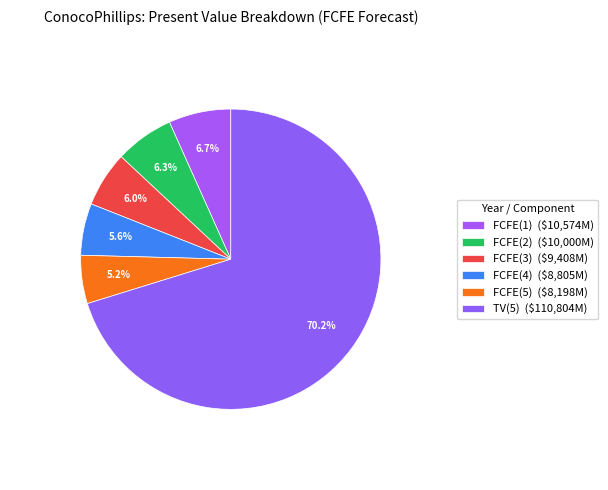

What percentage is NOT represented by FCFE(4)?

94.4%